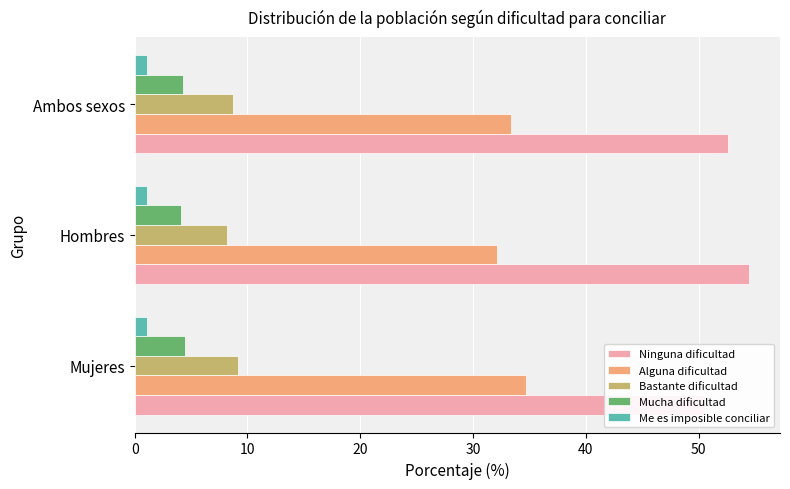

Is it true that Mucha dificultad equals 4.5 at Mujeres?

True